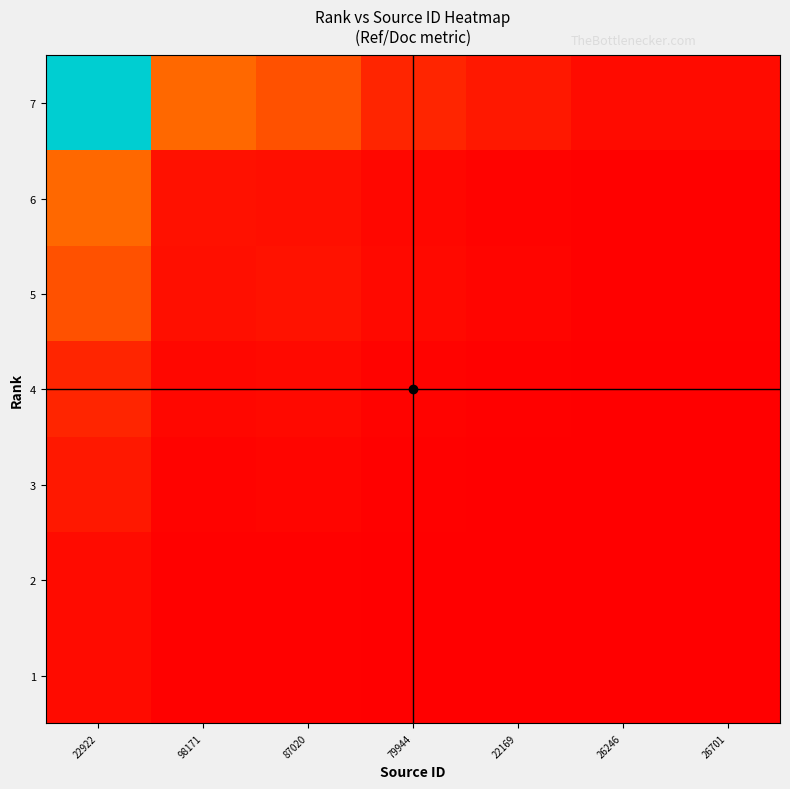

Reading right to left, extract all data points from this chart.

7: 26701=7.5	26246=7.5	22169=15.0	79944=22.5	87020=45.0	98171=54.5	22922=276.9
6: 26701=1.7	26246=1.7	22169=3.3	79944=5.0	87020=10.0	98171=11.1	22922=54.5
5: 26701=2.0	26246=2.0	22169=4.0	79944=6.0	87020=12.0	98171=10.0	22922=45.0
4: 26701=1.0	26246=1.0	22169=2.0	79944=3.0	87020=6.0	98171=5.0	22922=22.5
3: 26701=0.7	26246=0.7	22169=1.3	79944=2.0	87020=4.0	98171=3.3	22922=15.0
2: 26701=0.3	26246=0.3	22169=0.7	79944=1.0	87020=2.0	98171=1.7	22922=7.5
1: 26701=0.3	26246=0.3	22169=0.7	79944=1.0	87020=2.0	98171=1.7	22922=7.5